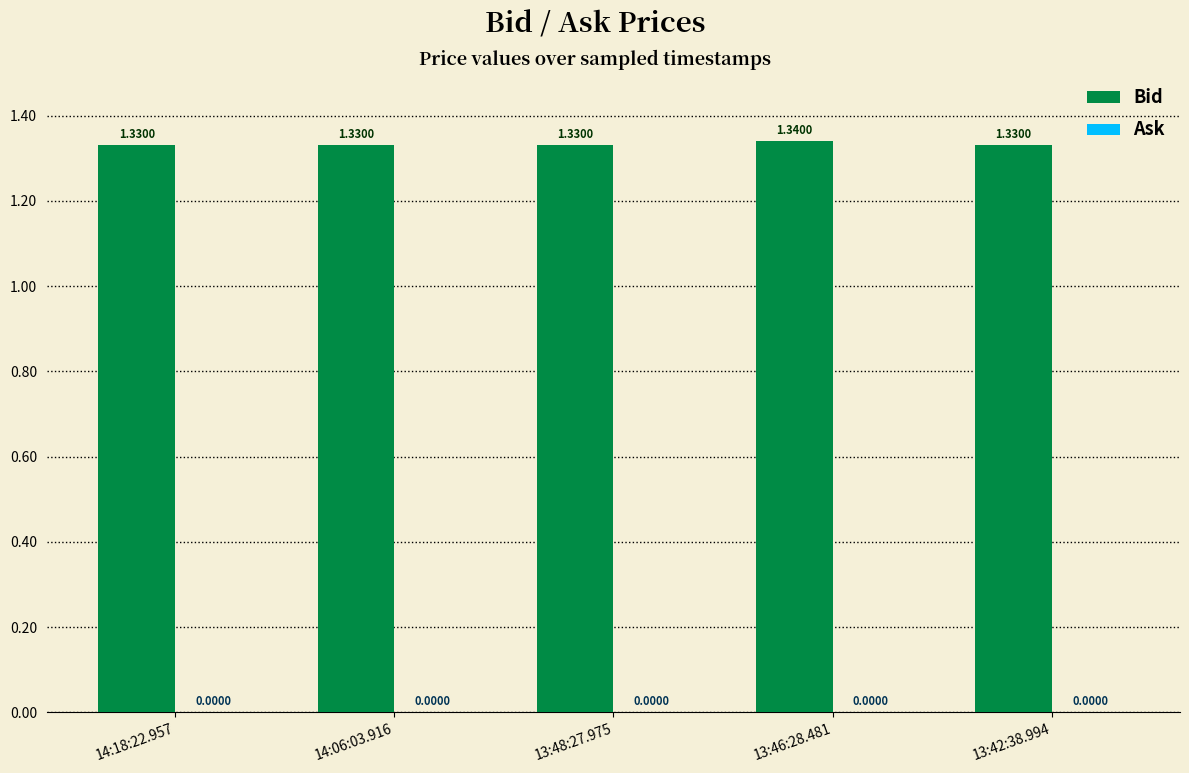

What is the label of the 2nd bar from the right?

13:46:28.481